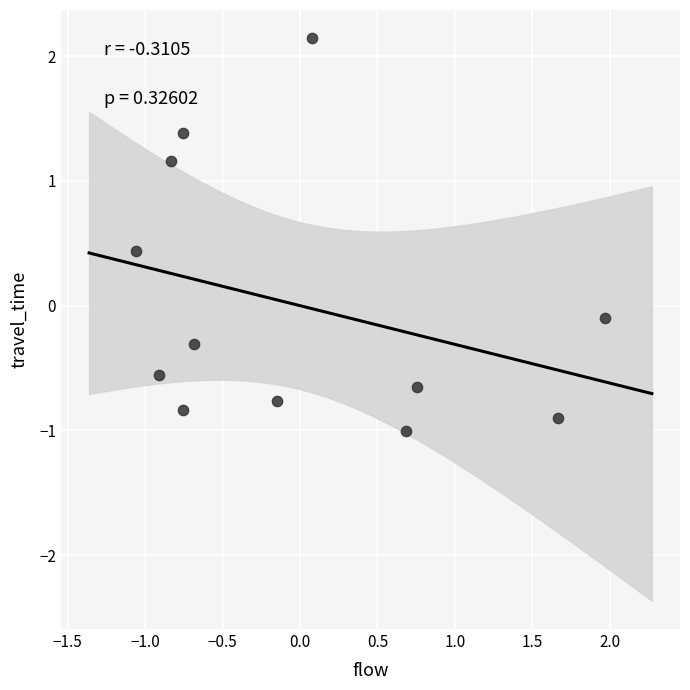

What is the range of X values (max minus min)?

3.0